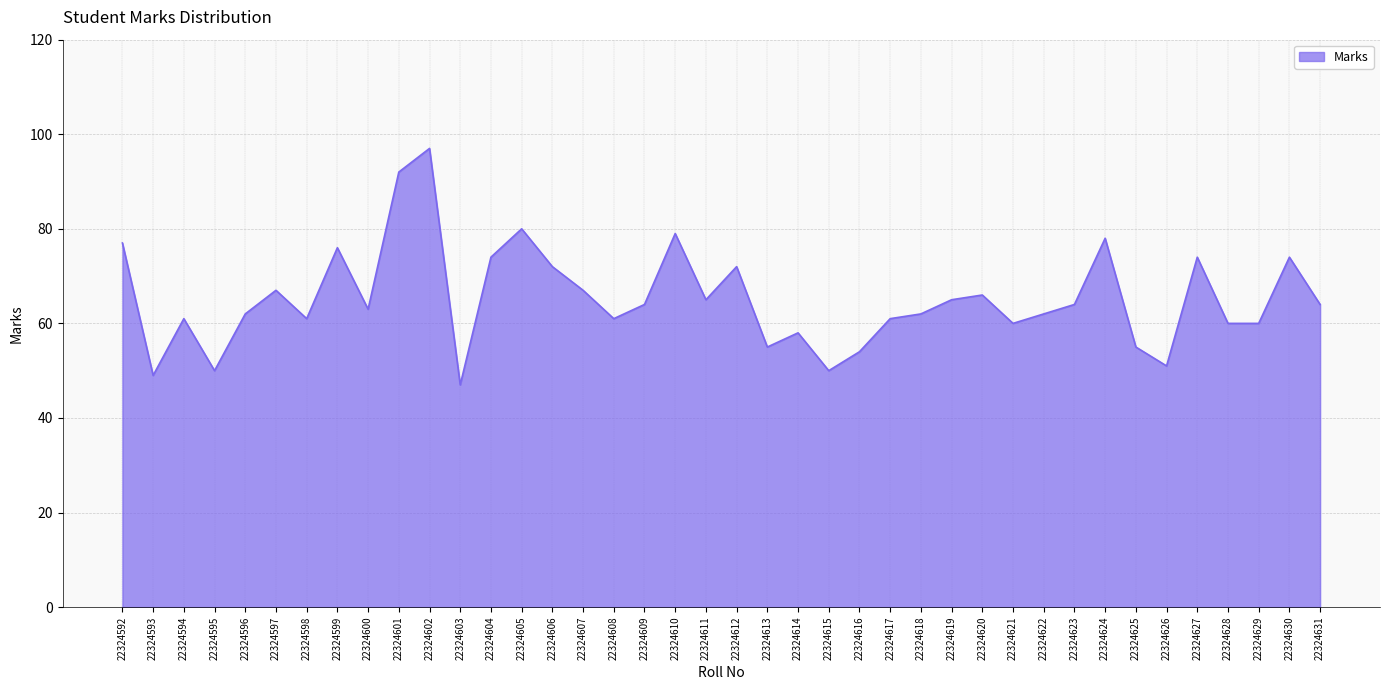

What is the sum of the values at 22324597 and 22324623?

131